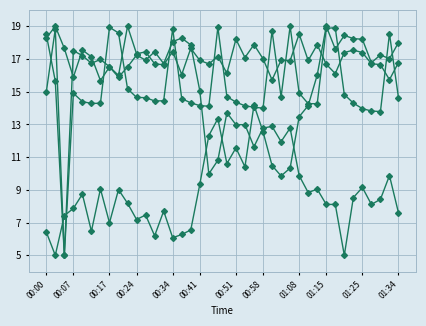

Is it true that SDS_P2 equals 16.1 at 20?

True